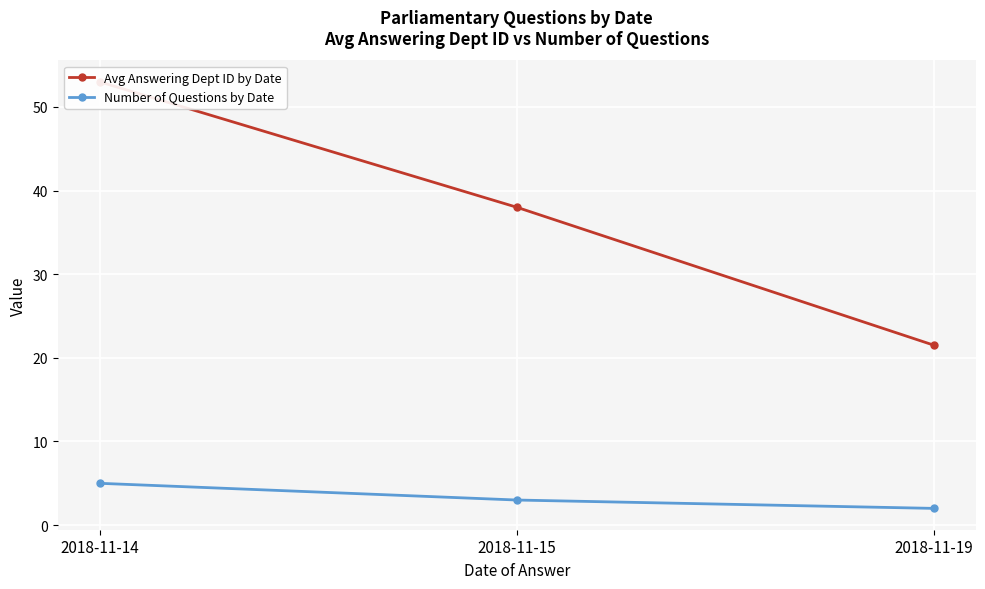

Rank the series by their average value, from lowest to highest.

Number of Questions by Date, Avg Answering Dept ID by Date